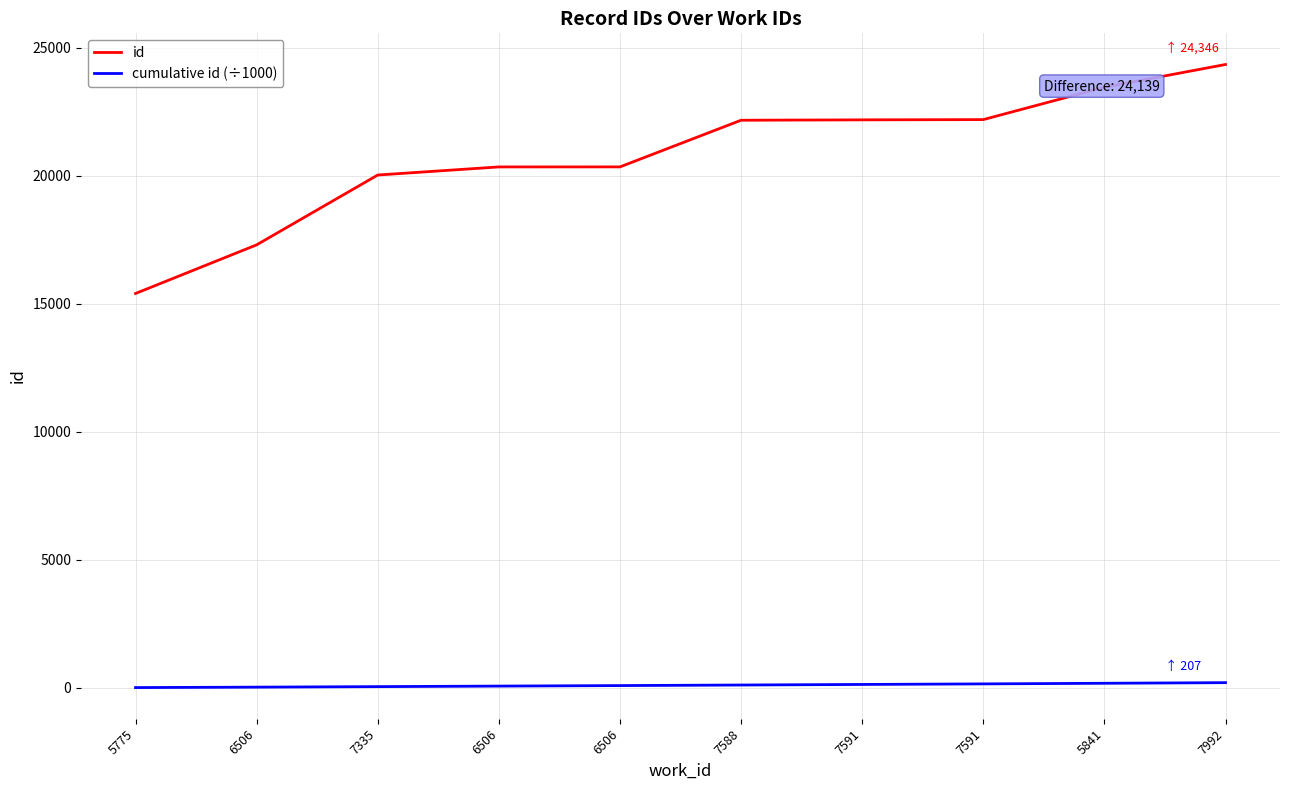

Is this an area chart (filled region under the line)?

No